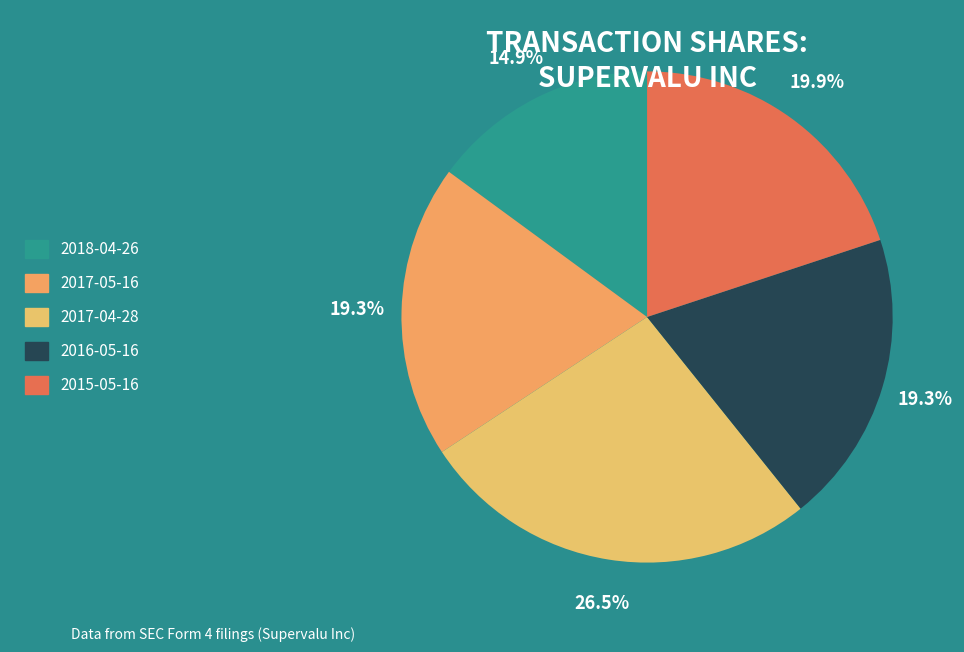

To the nearest percent, what portion does 2017-04-28 represent?

26%